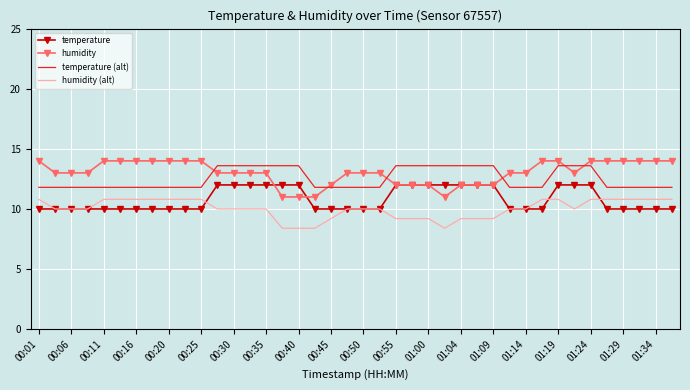

True or false: humidity and humidity (alt) intersect in this chart.

False